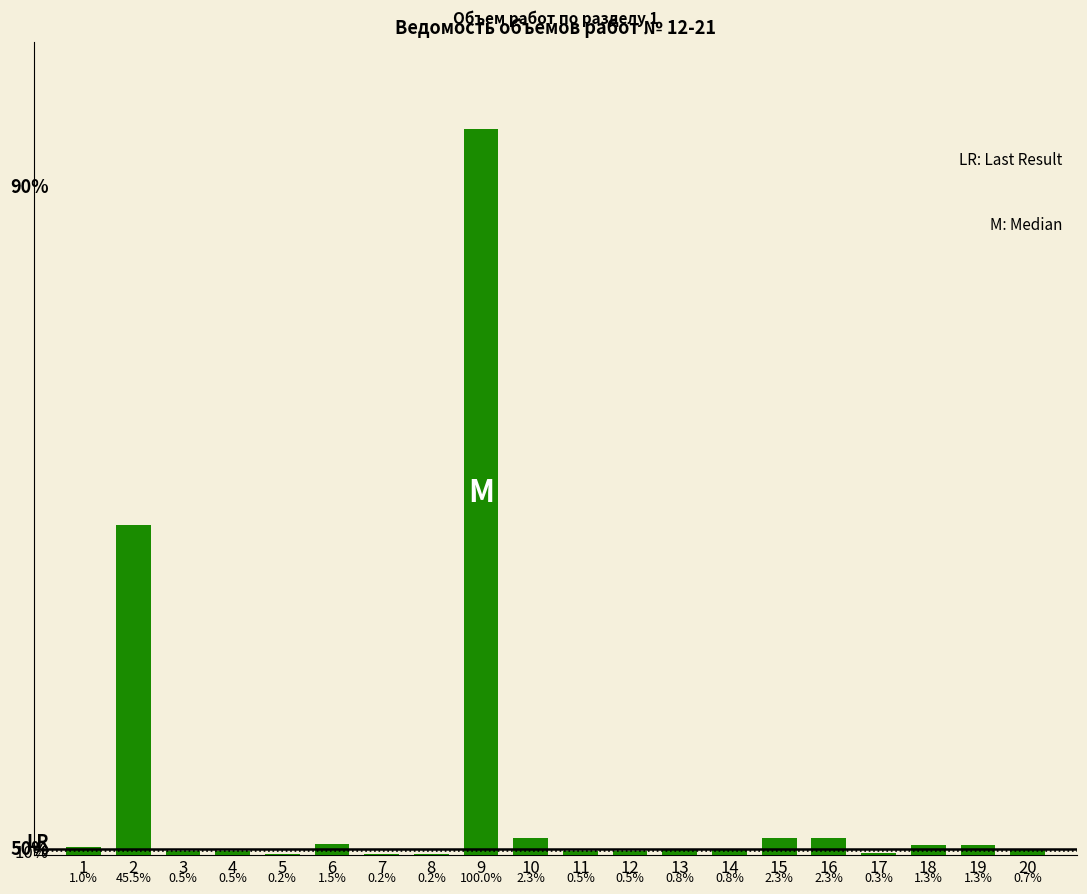

Which label corresponds to the smallest value in the chart?

5